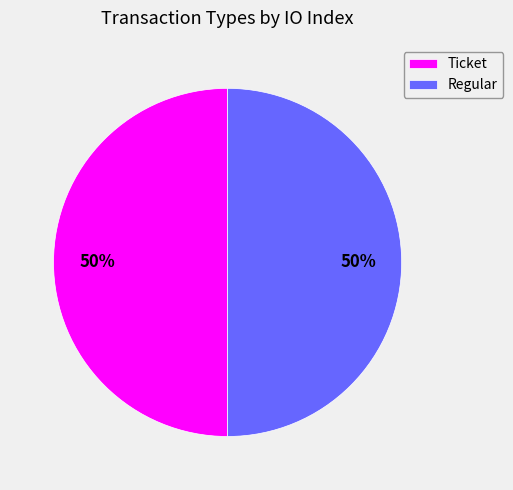

How many slices are in this pie chart?

2